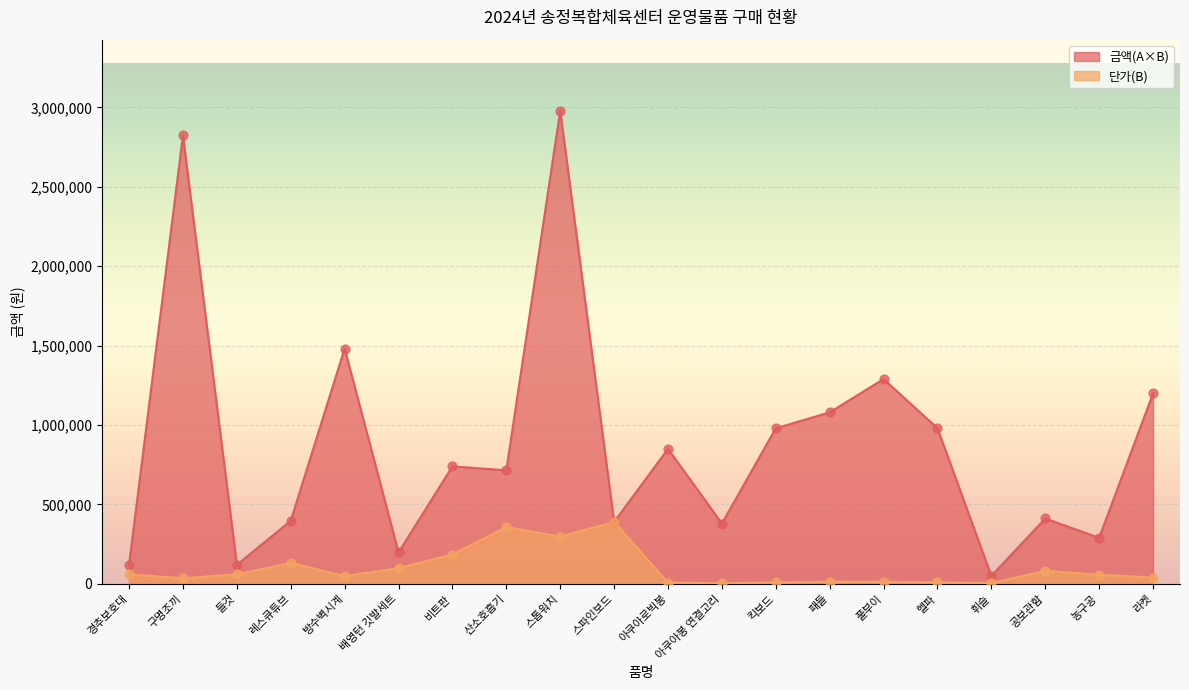

Is the value of 금액(A×B) at 패들 greater than the value of 단가(B) at 스톱워치?

Yes